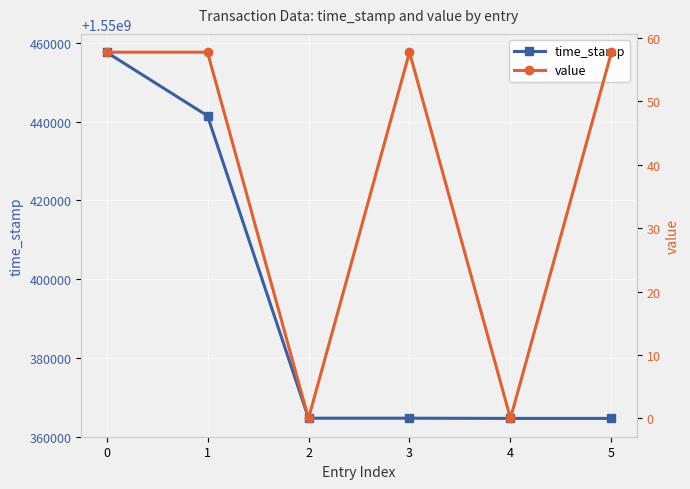

The value series shows 57.7 at 5. True or false?

True